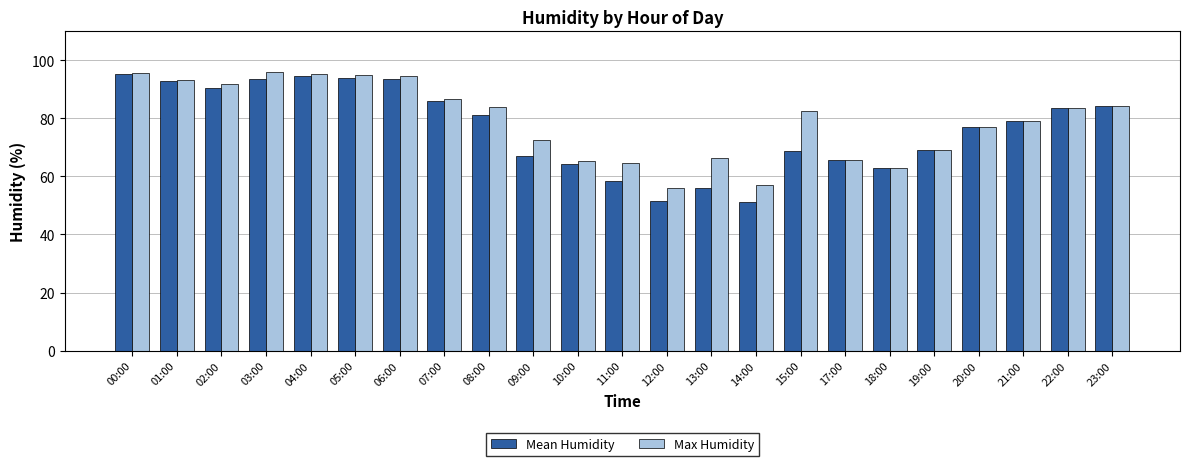

What is the minimum value shown in the chart?

51.2